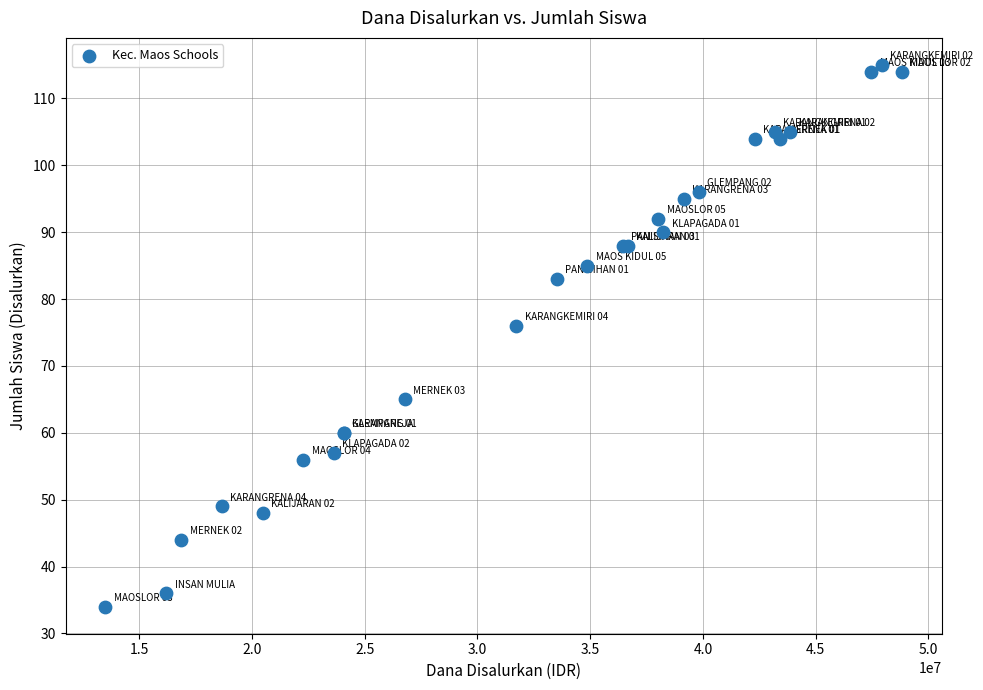

What Y value in the scatter plot is closest to 74?

76